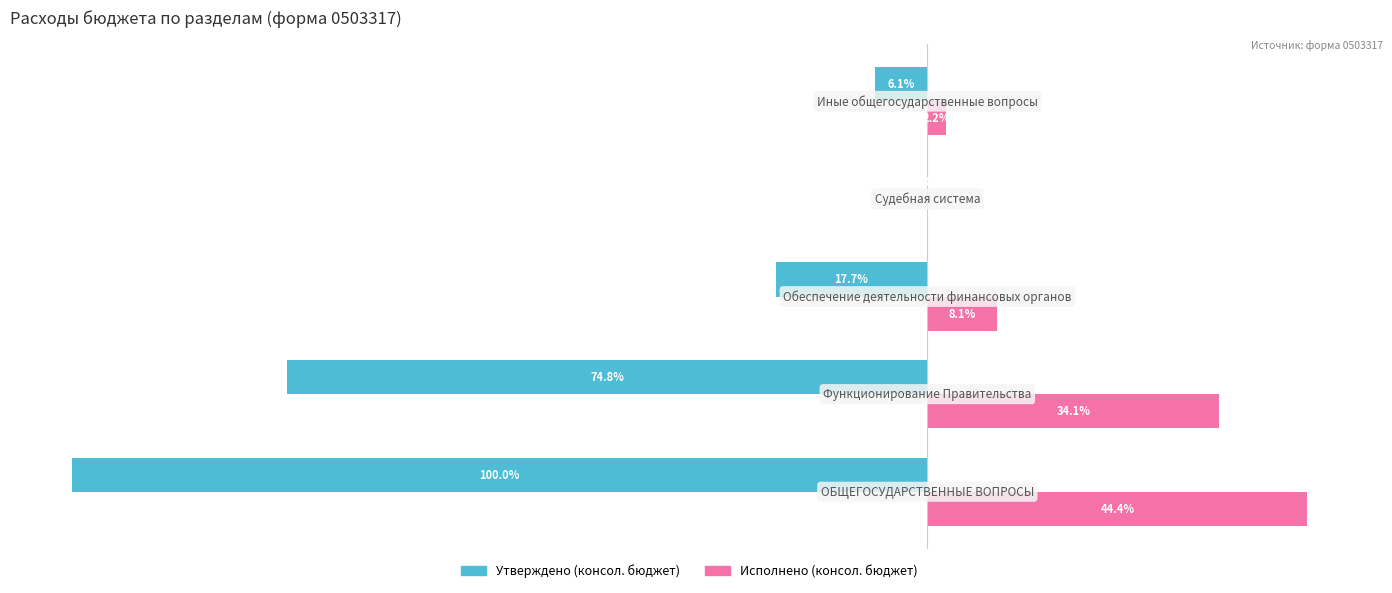

What is the maximum value shown in the chart?

25901616.9